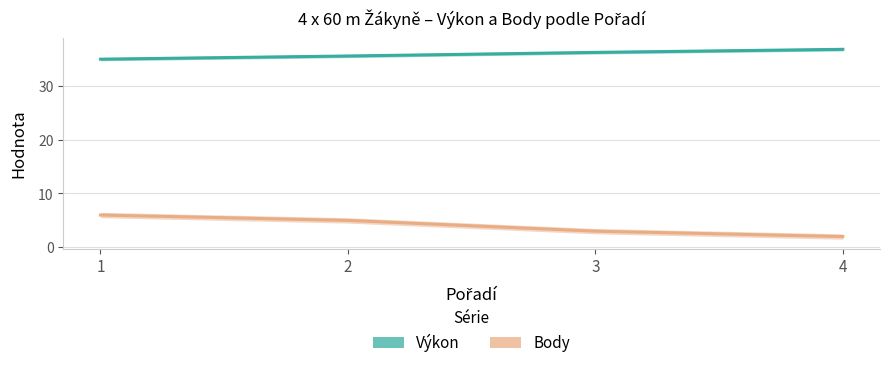

True or false: Výkon and Body intersect in this chart.

False